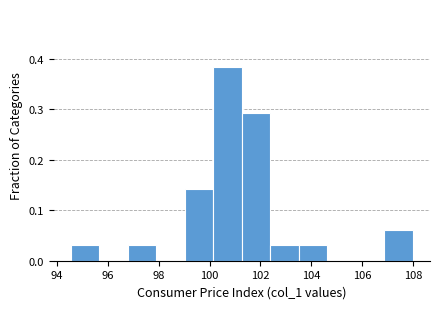

How tall is the bar that spans 100.2 to 101.2 on the x-axis? Neither the bar edges nor the heights are printed on the chart, so give them approximately, as read against the axes.

0.38